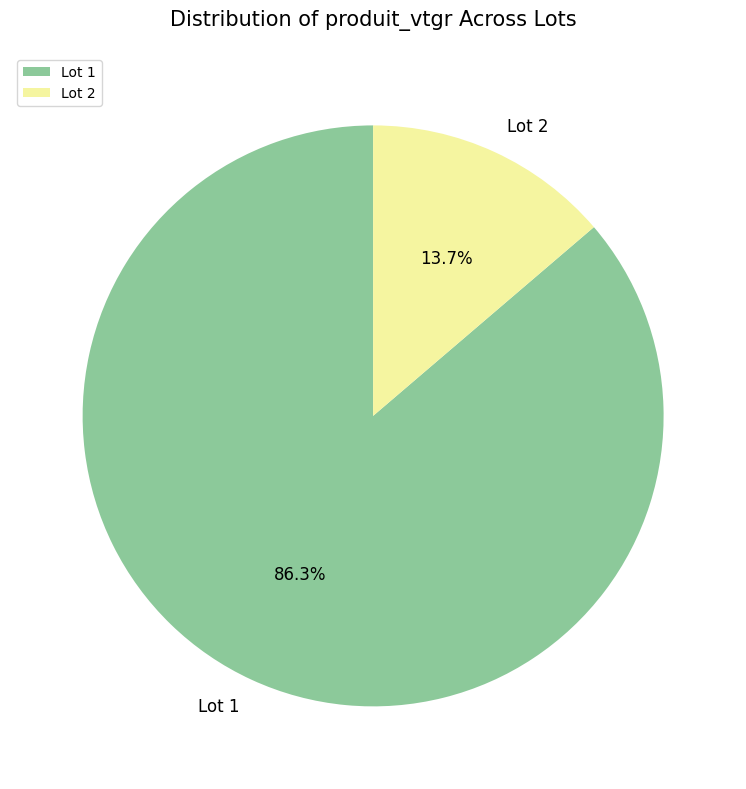

Which has a higher value, Lot 2 or Lot 1?

Lot 1